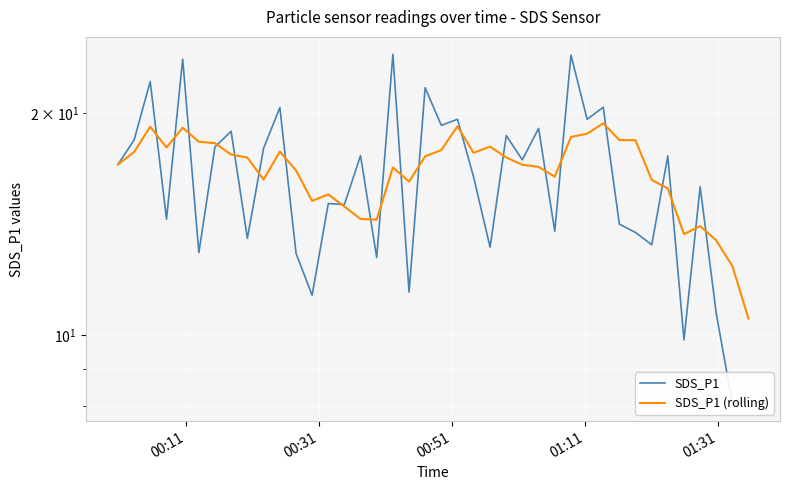

Is it true that SDS_P1 equals 38.6 at 19?

False